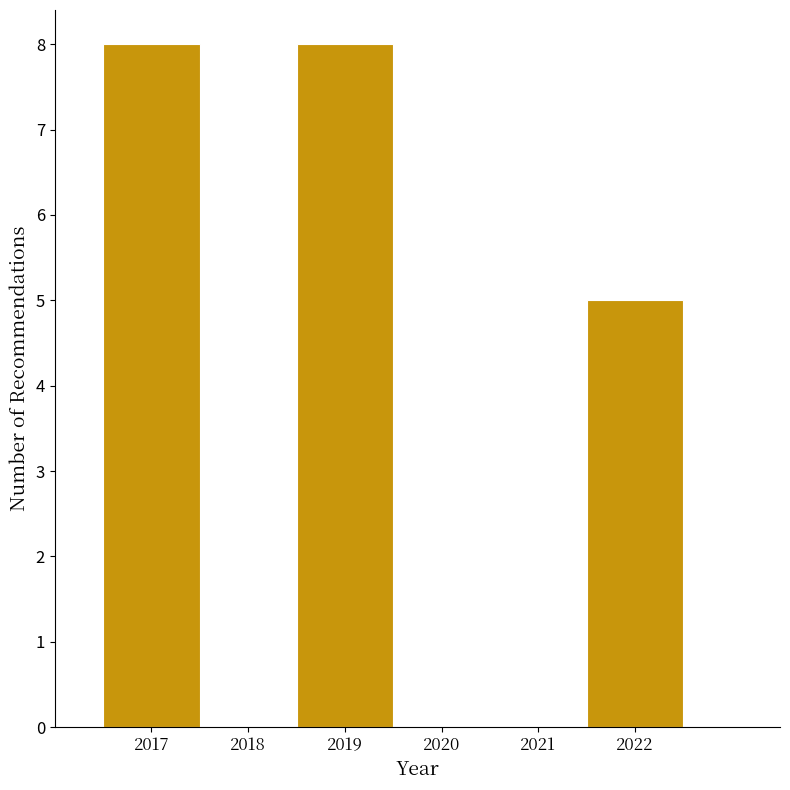

What is the height of the bar covering 2021.5 to 2022.5 on the x-axis? The values are not printed on the chart, so give them approximately, as read against the axis.

5